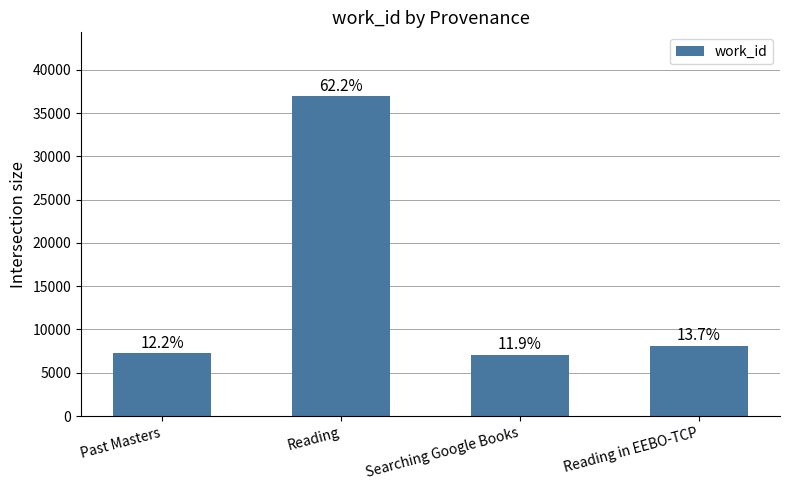

Does the chart contain any negative values?

No